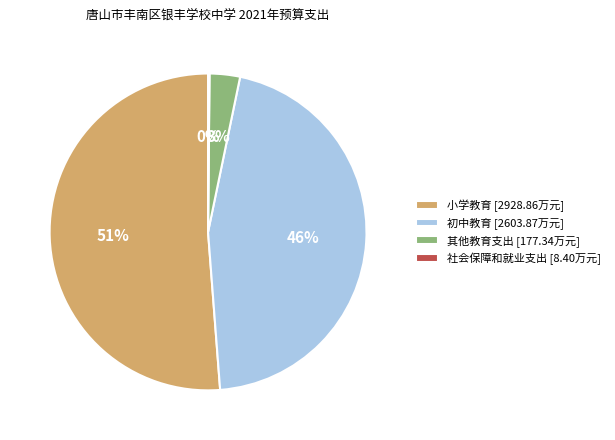

Between 初中教育 [2603.87万元] and 其他教育支出 [177.34万元], which is larger?

初中教育 [2603.87万元]